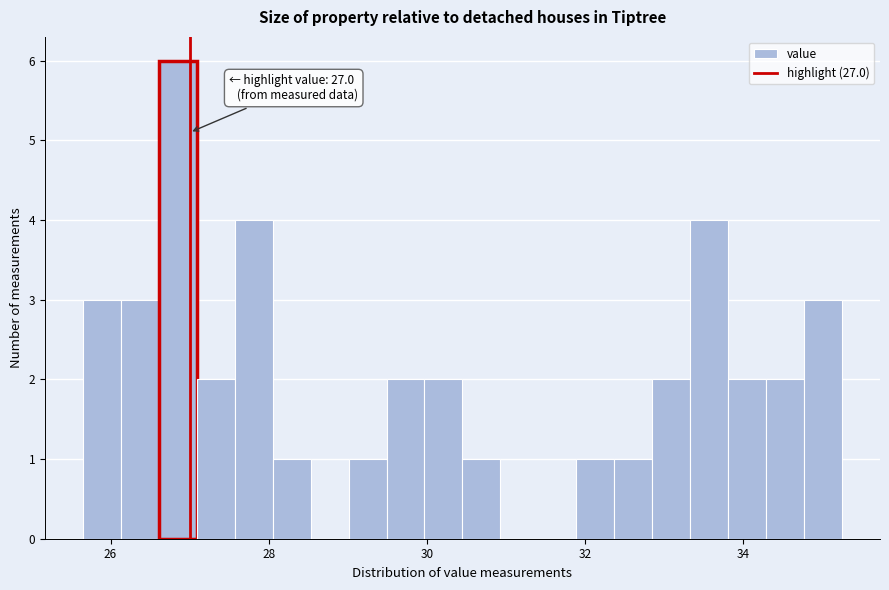

Around what value on the x-axis is the tallest bar? Give the approximate position of its centre, as read against the axis.

26.8